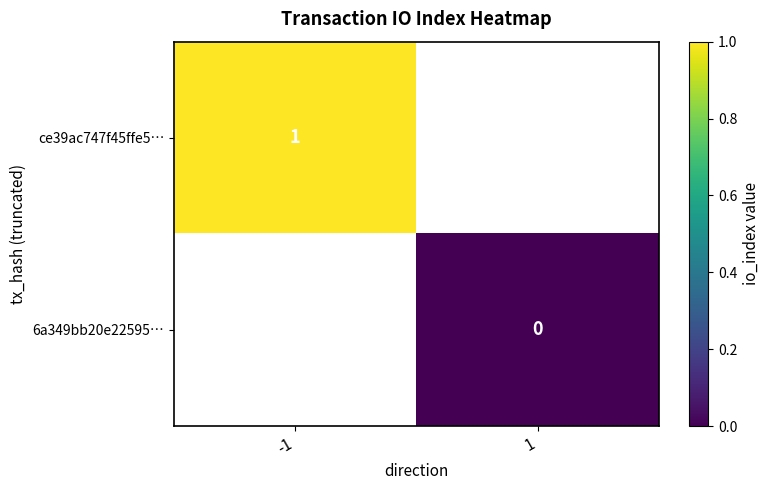

Which series has the widest spread of values?

ce39ac747f45ffe5…